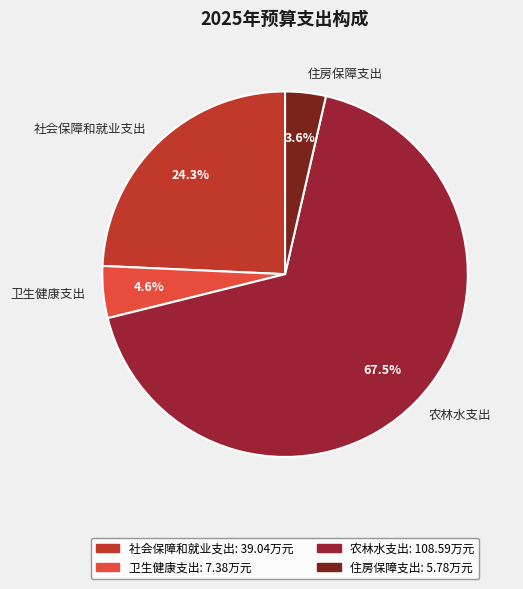

Approximately how many times larger is the value at 社会保障和就业支出 compared to 农林水支出?

0.4